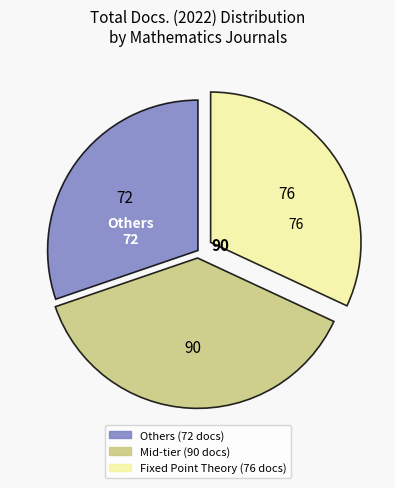

Is there a majority slice in this chart?

No